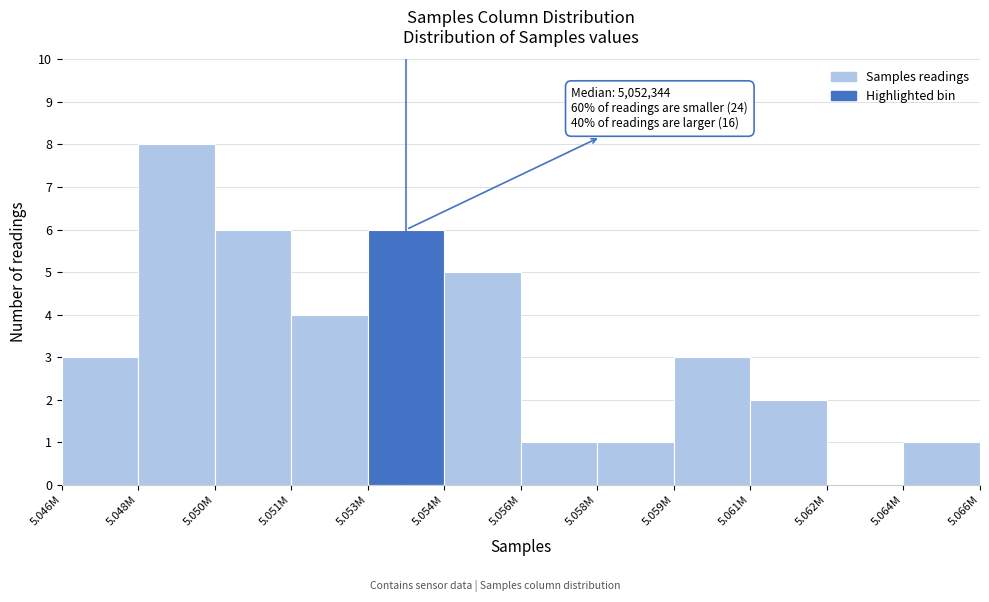

Reading left to right, transcribe all the data shown in this chart.

5.046M=3	5.048M=8	5.050M=6	5.051M=4	5.053M=6	5.054M=5	5.056M=1	5.058M=1	5.059M=3	5.061M=2	5.062M=0	5.064M=1